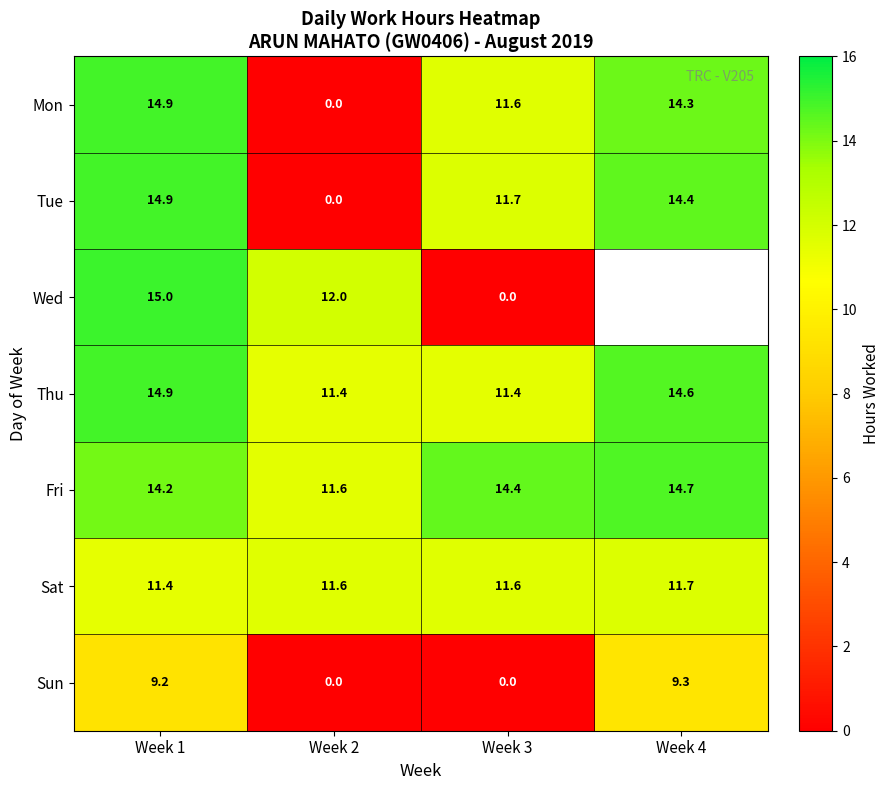

What is the difference between the Tue values at Week 3 and Week 2?

11.7